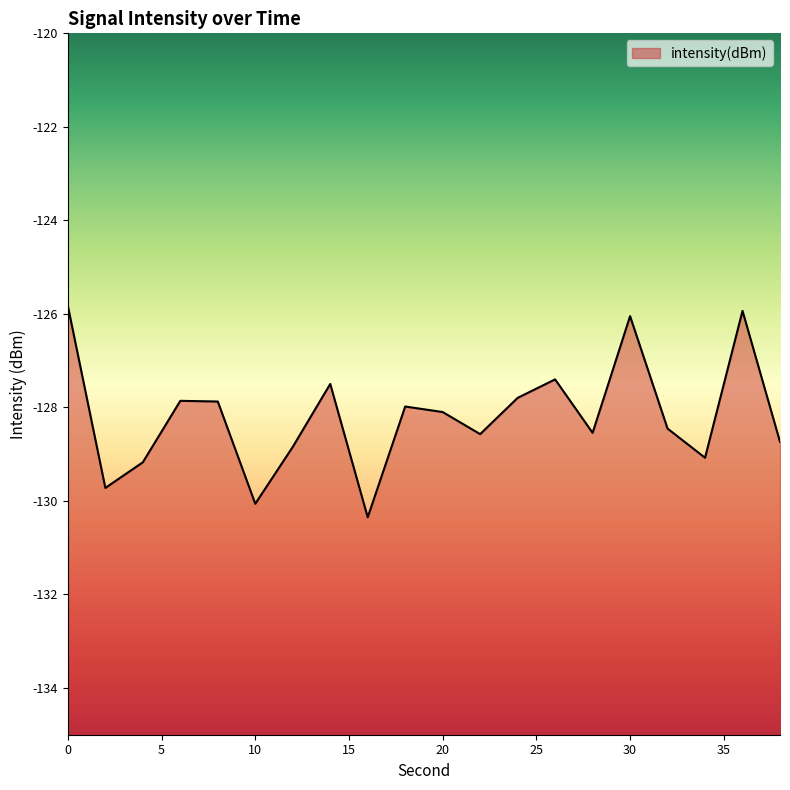

How many points are lower than both their immediate neighbors (excluding endpoints)?

6